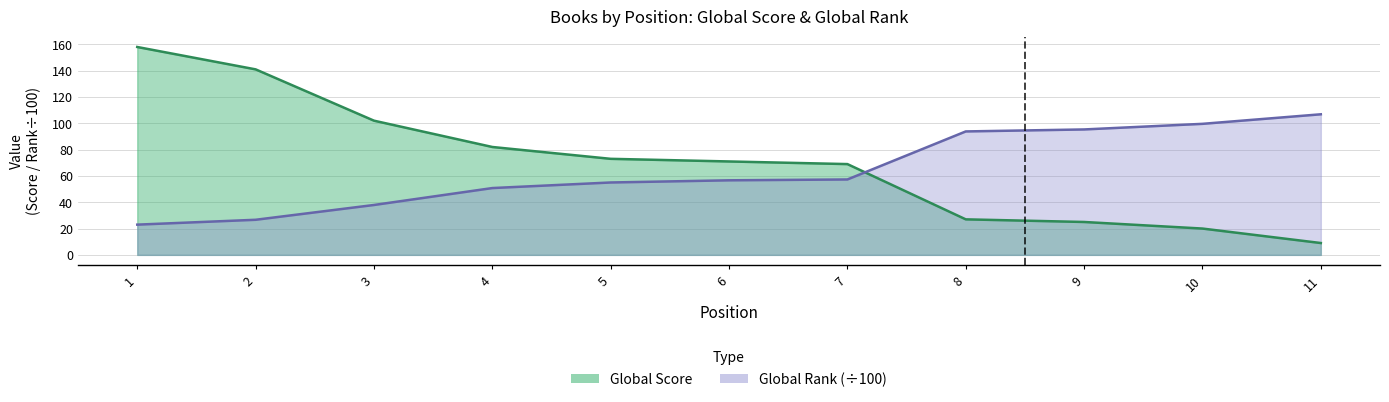

Read the Global Score value at 11.

9.0